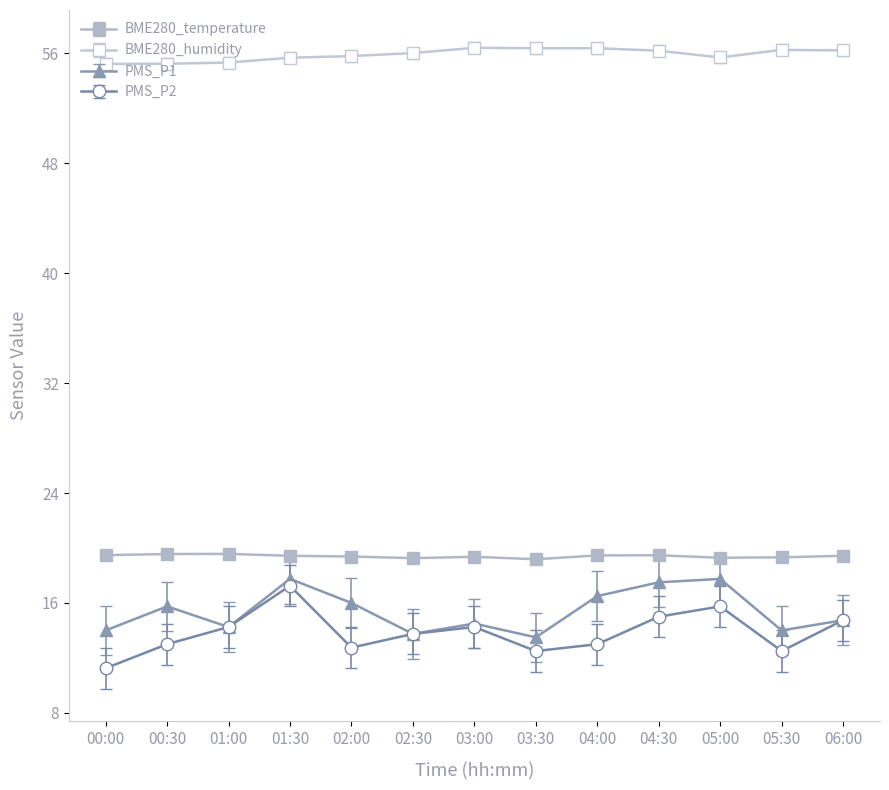

Which label corresponds to the smallest value in the chart?

00:00